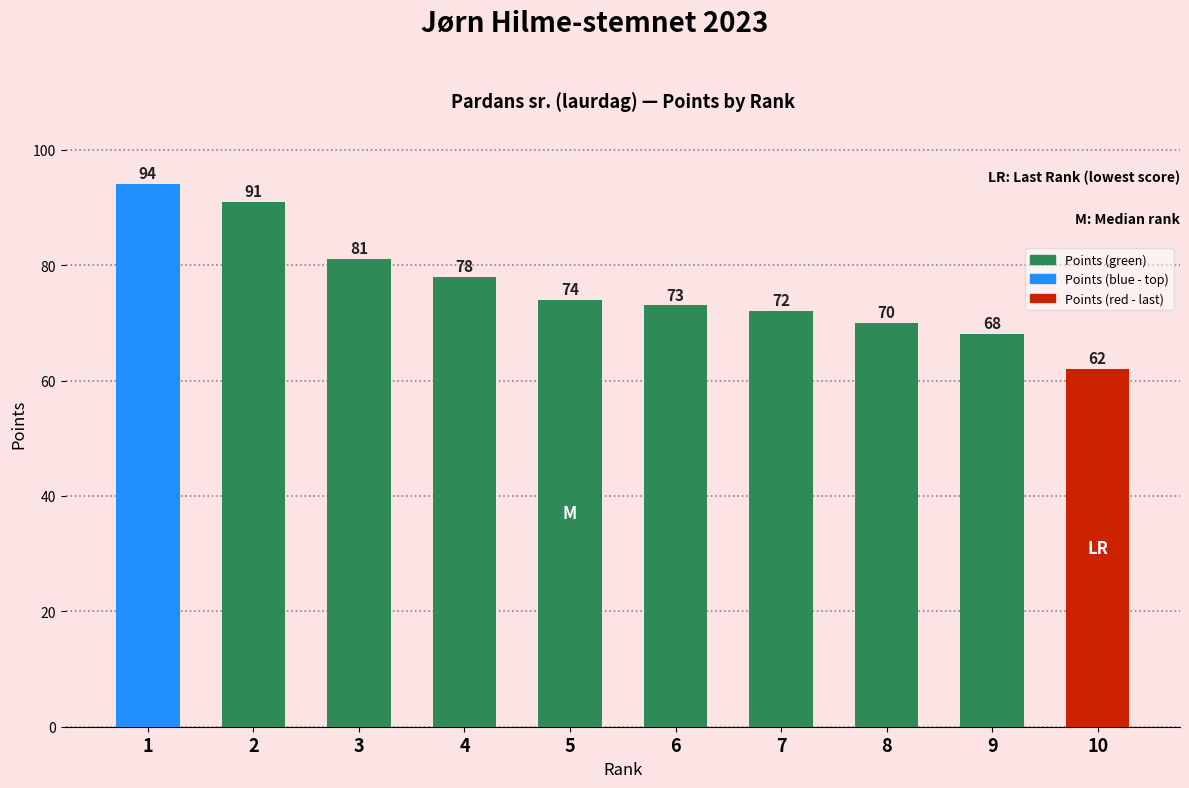

Between 5 and 4, which is larger?

4